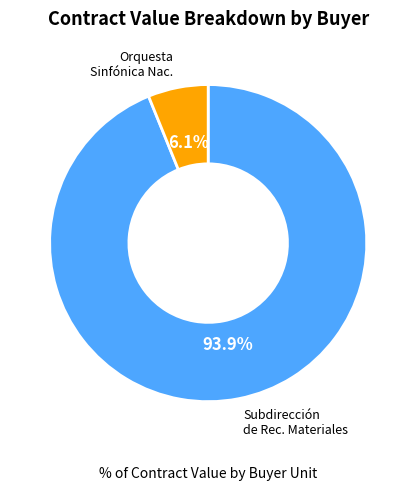

Is there a majority slice in this chart?

Yes